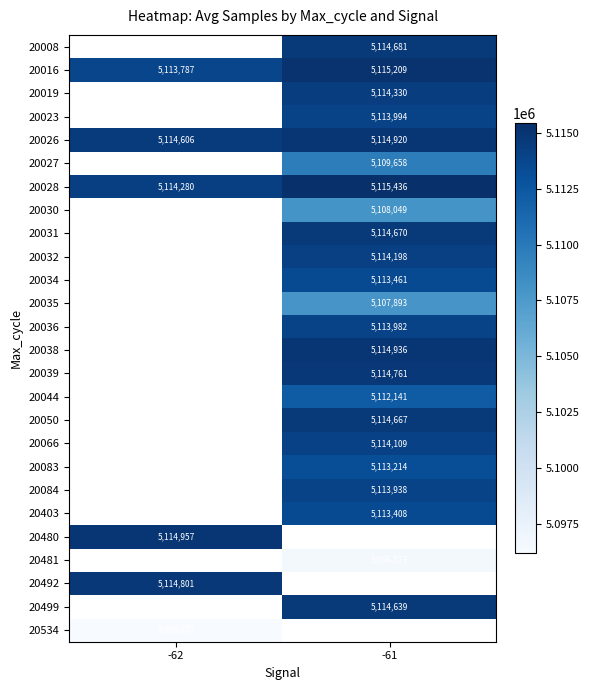

Is the value of 20039 at -61 greater than the value of 20031 at -61?

Yes